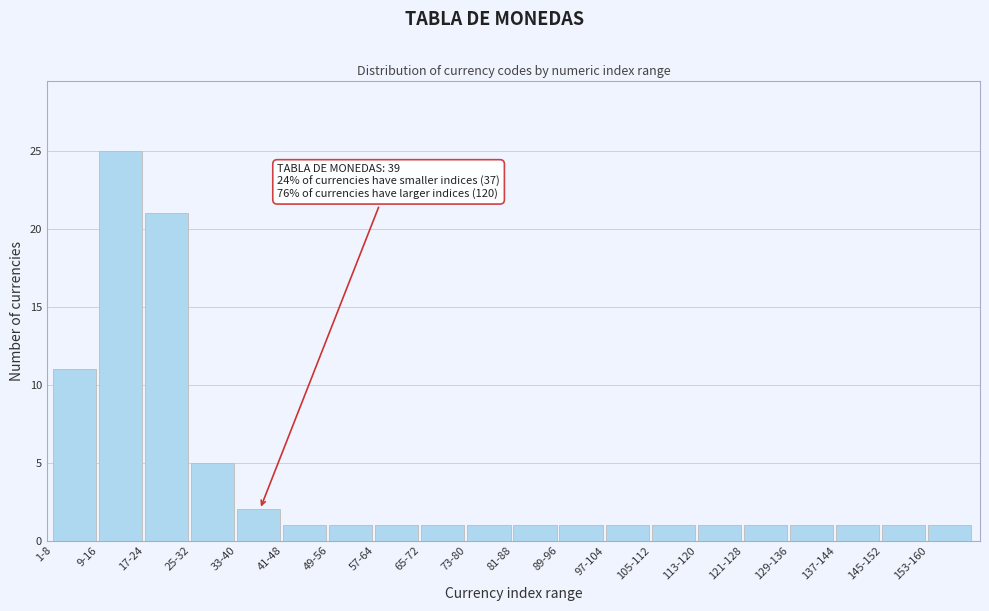

Reading right to left, transcribe all the data shown in this chart.

1	1	1	1	1	1	1	1	1	1	1	1	1	1	1	2	5	21	25	11